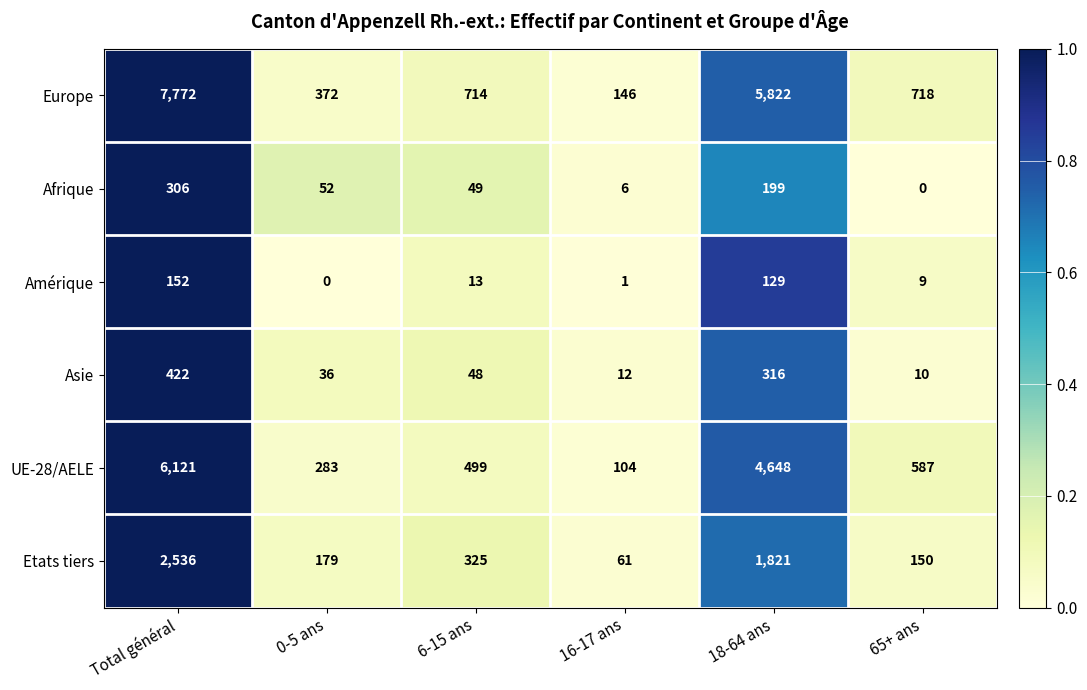

What is the greatest value displayed?

7772